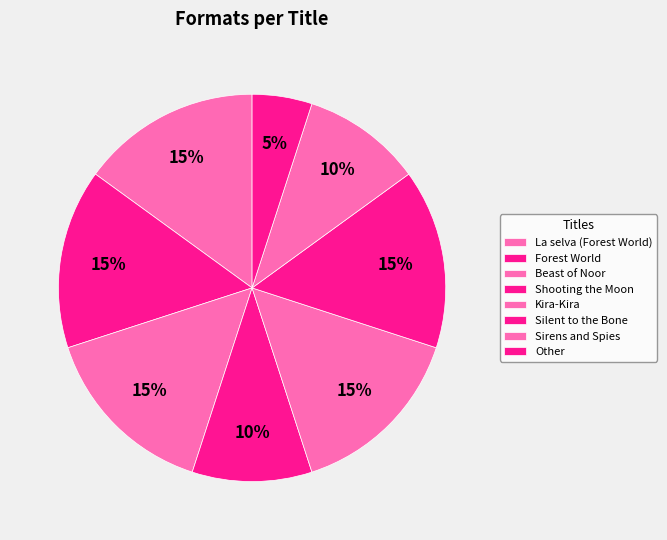

How many segments does this pie chart have?

8